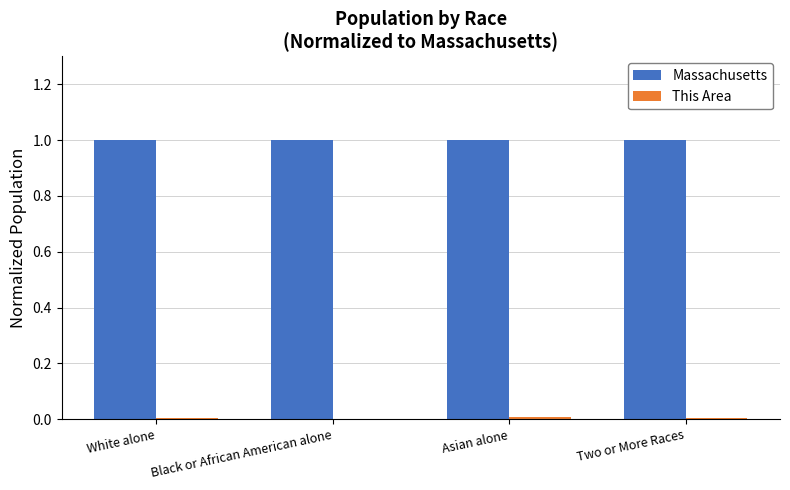

What is the maximum value shown in the chart?

1.0